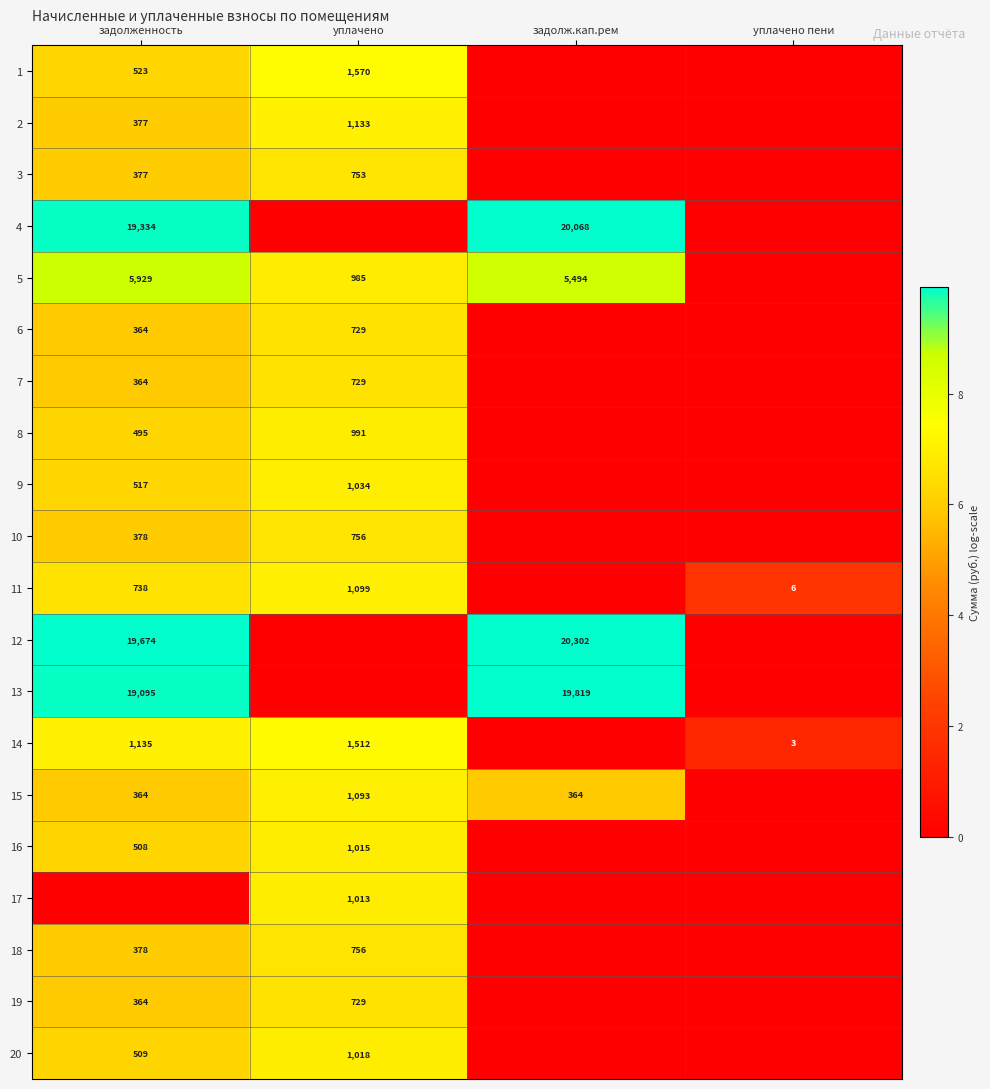

Is the value of 4 at задолж.кап.рем greater than the value of 5 at задолженность?

Yes